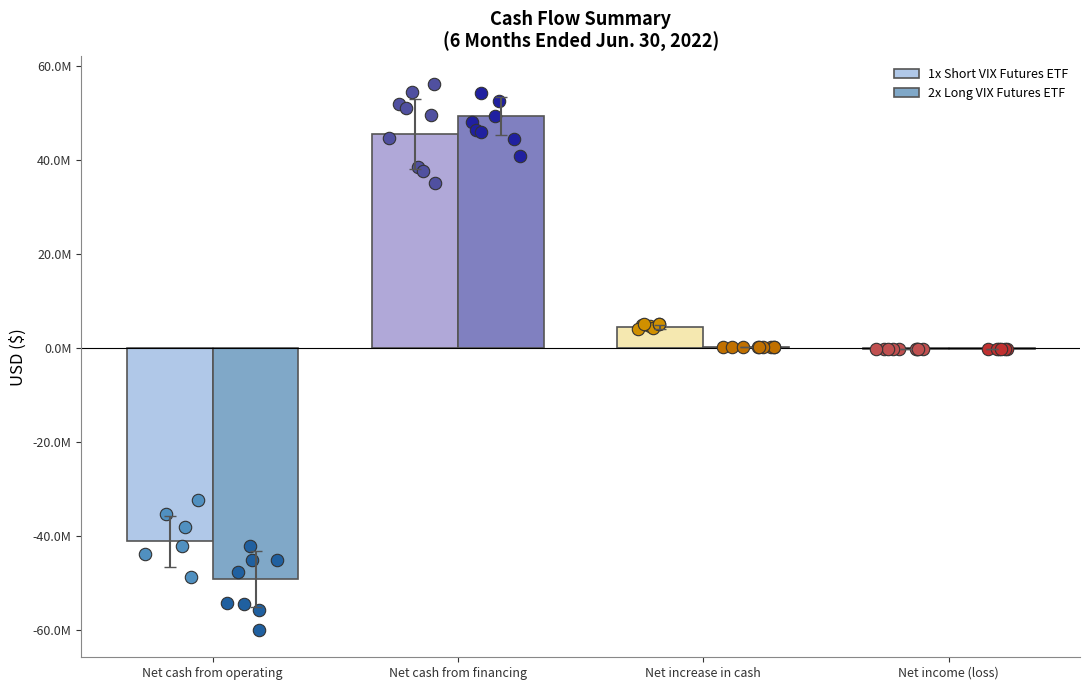

What are all the series names shown in the legend?

1x Short VIX Futures ETF, 2x Long VIX Futures ETF